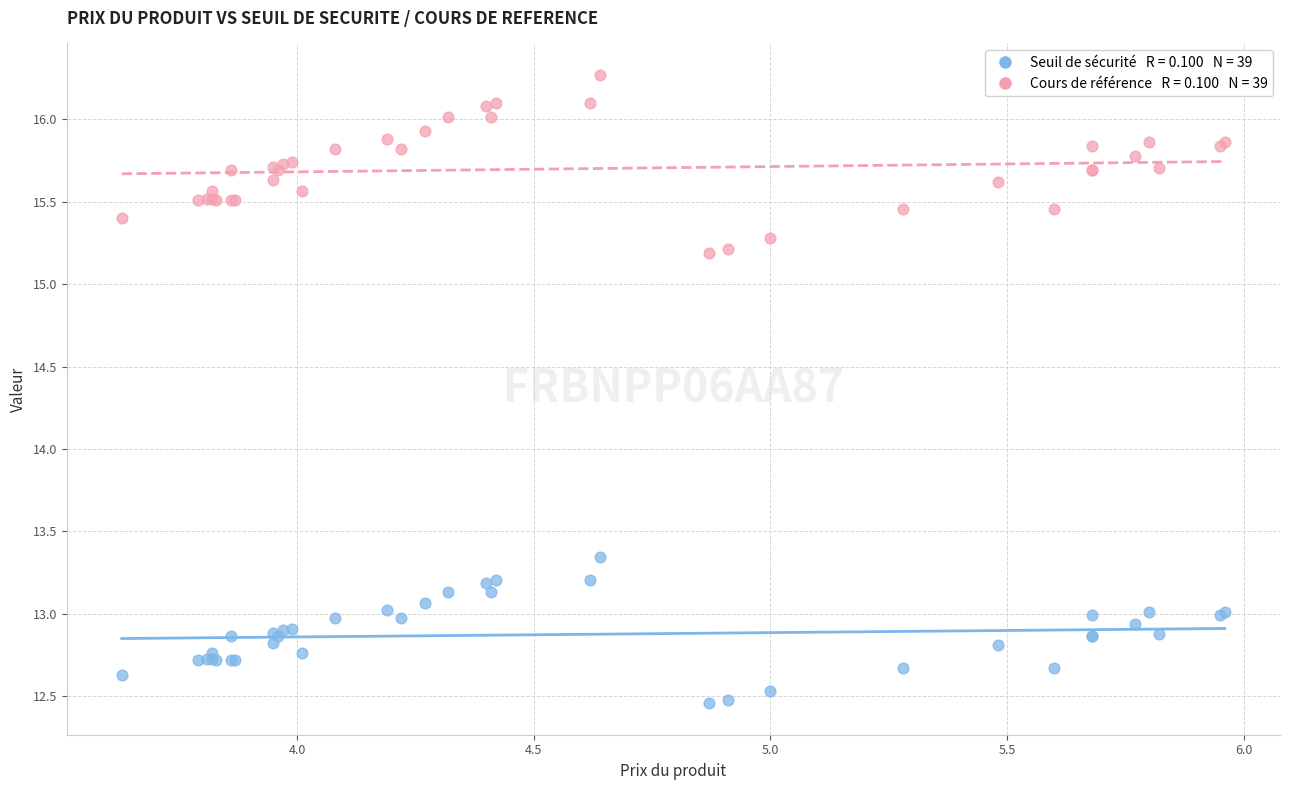

Across all series, what Y value is closest to 14?

13.3